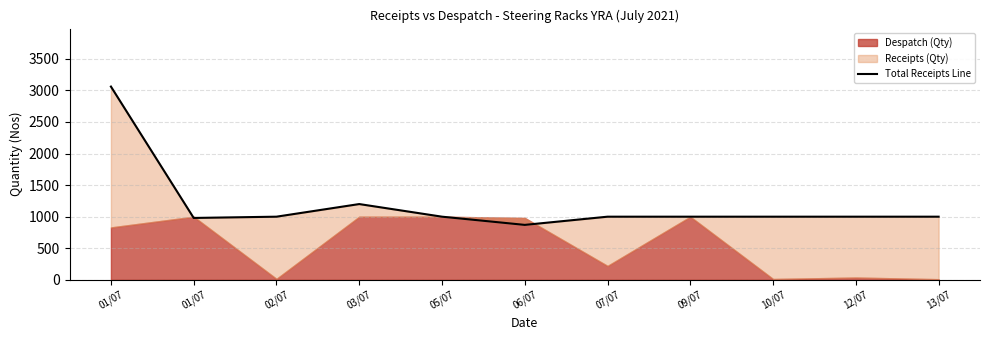

Between 05/07 and 10/07, which is larger?

05/07